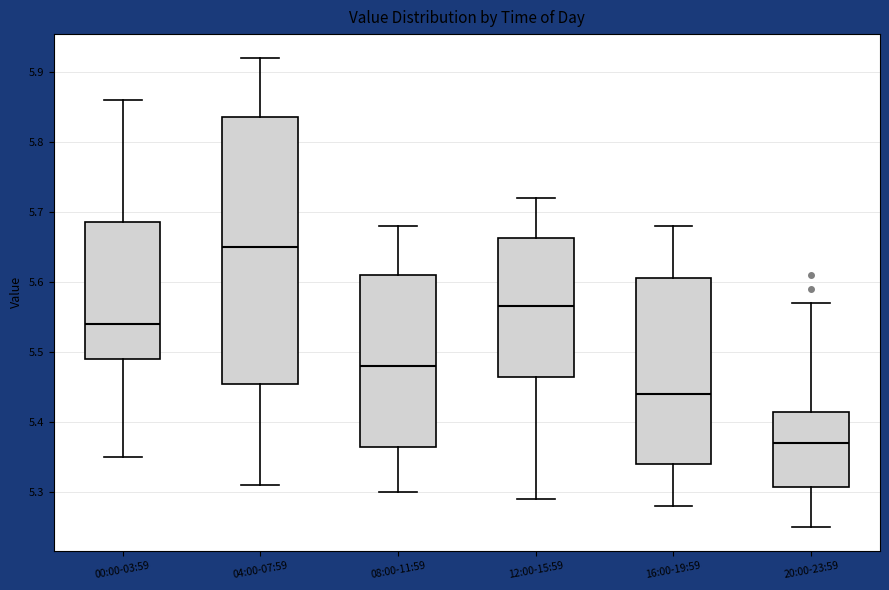

Reading left to right, transcribe this box plot: for each box, give where its median line is, the range the box spans, and where its two whiskers end, as read against the y-axis. The values are not printed on the chart, so give them approximately, as read against the axis.

00:00-03:59: median 5.54, box 5.49 to 5.69, whiskers 5.35 to 5.86
04:00-07:59: median 5.65, box 5.46 to 5.84, whiskers 5.31 to 5.92
08:00-11:59: median 5.48, box 5.37 to 5.61, whiskers 5.30 to 5.68
12:00-15:59: median 5.57, box 5.47 to 5.66, whiskers 5.29 to 5.72
16:00-19:59: median 5.44, box 5.34 to 5.61, whiskers 5.28 to 5.68
20:00-23:59: median 5.37, box 5.31 to 5.42, whiskers 5.25 to 5.57